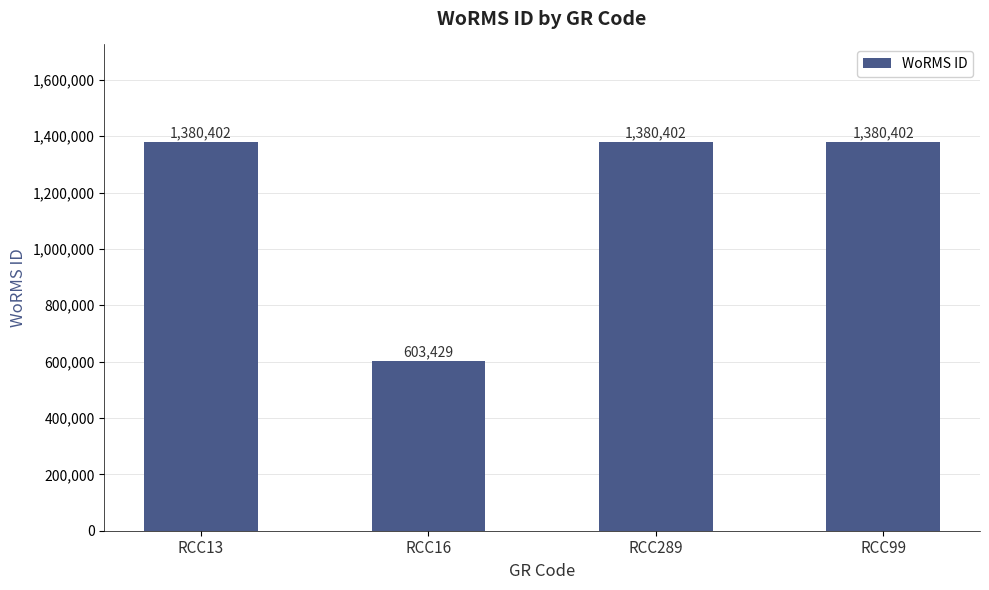

At which label is the value closest to 991915?

RCC16